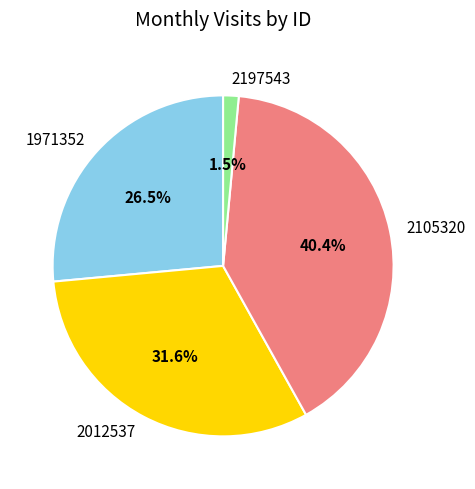

Is it true that 2012537 is 32% of the pie?

True